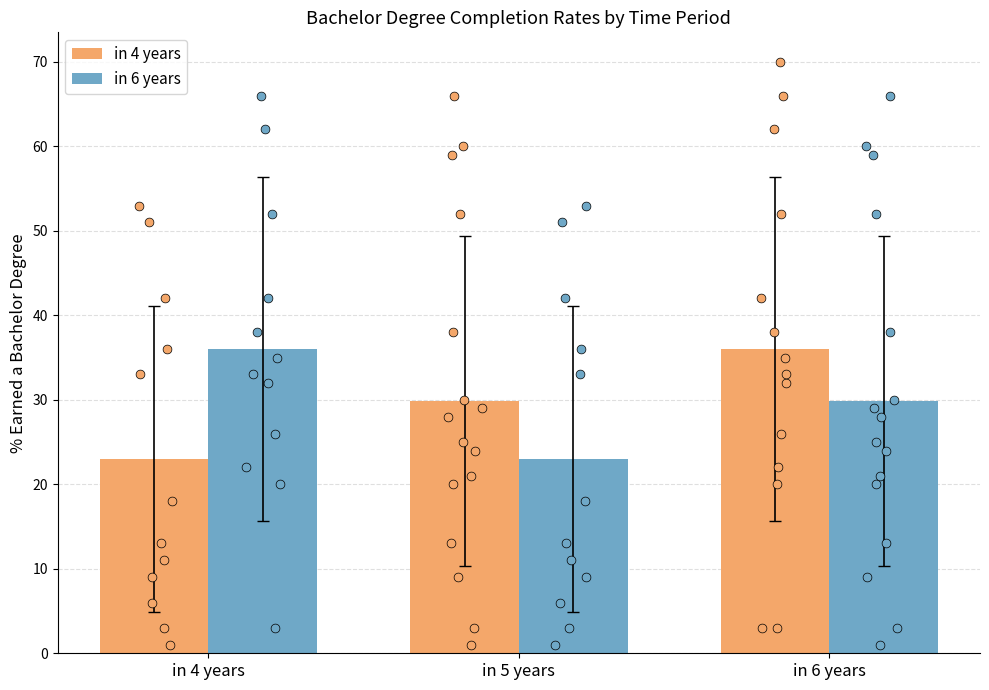

Which series has the largest Y range (max minus min)?

in 4 years